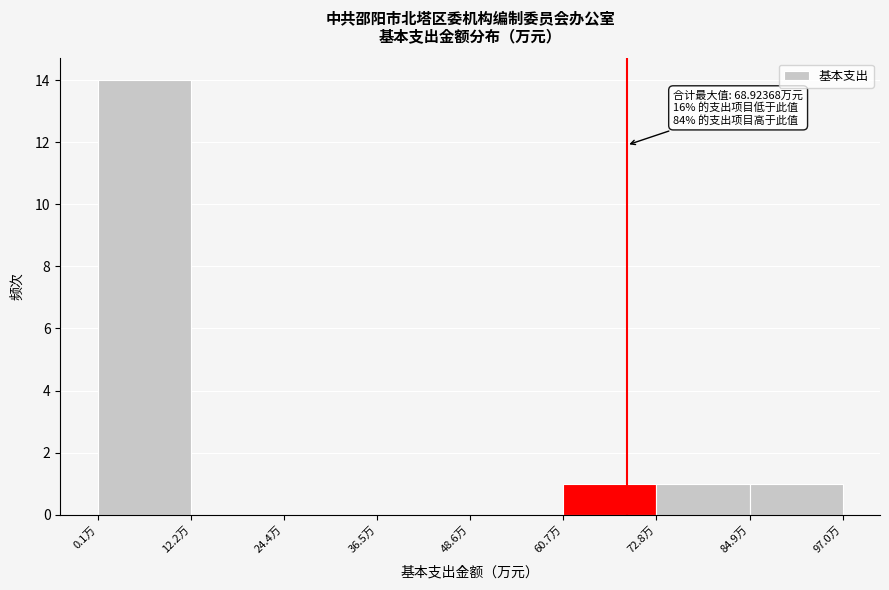

Over which range of the x-axis is the bar tallest?

0 to 12